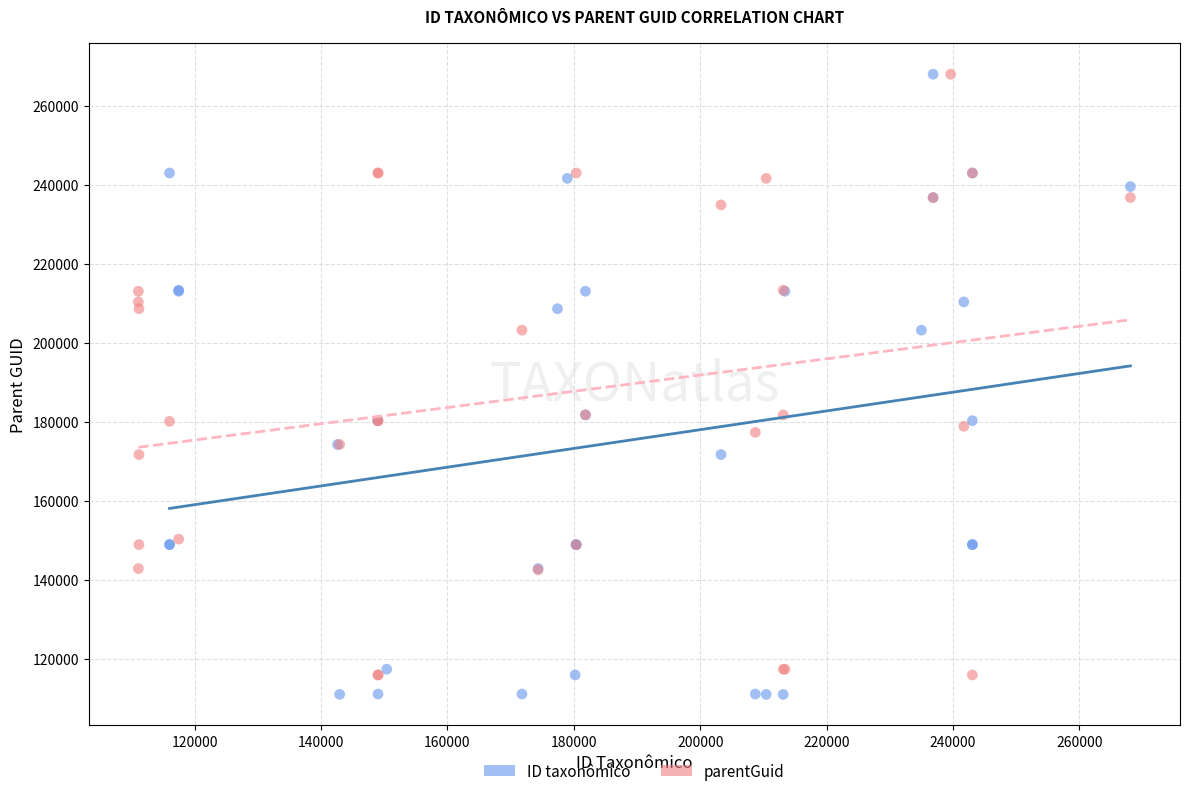

What are all the series names shown in the legend?

ID taxonômico, parentGuid